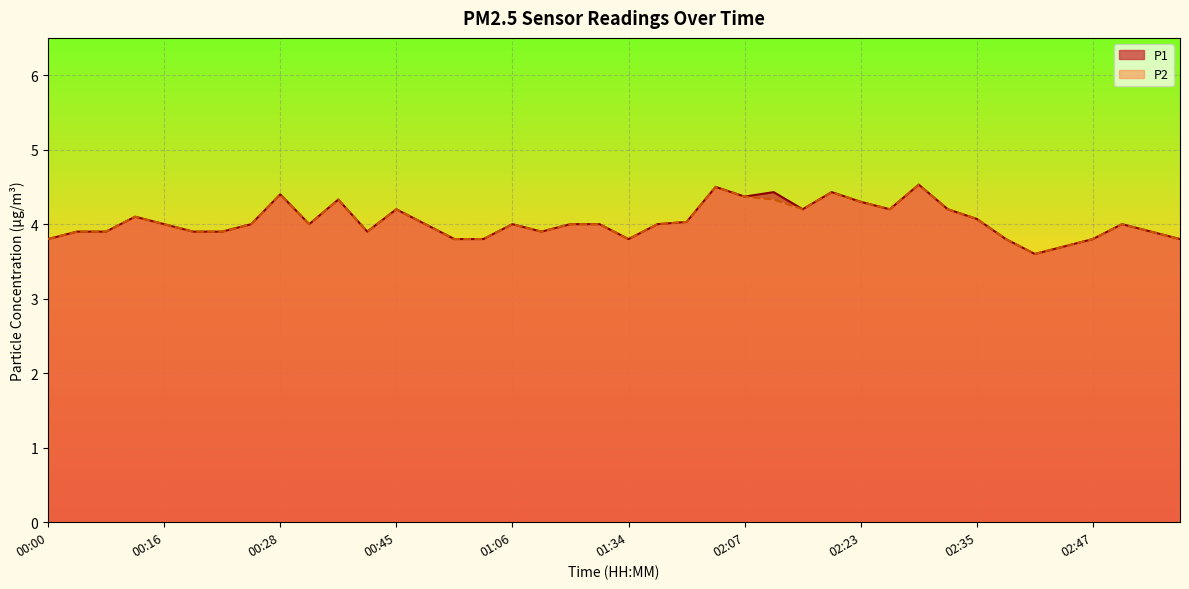

What are all the series names shown in the legend?

P1, P2